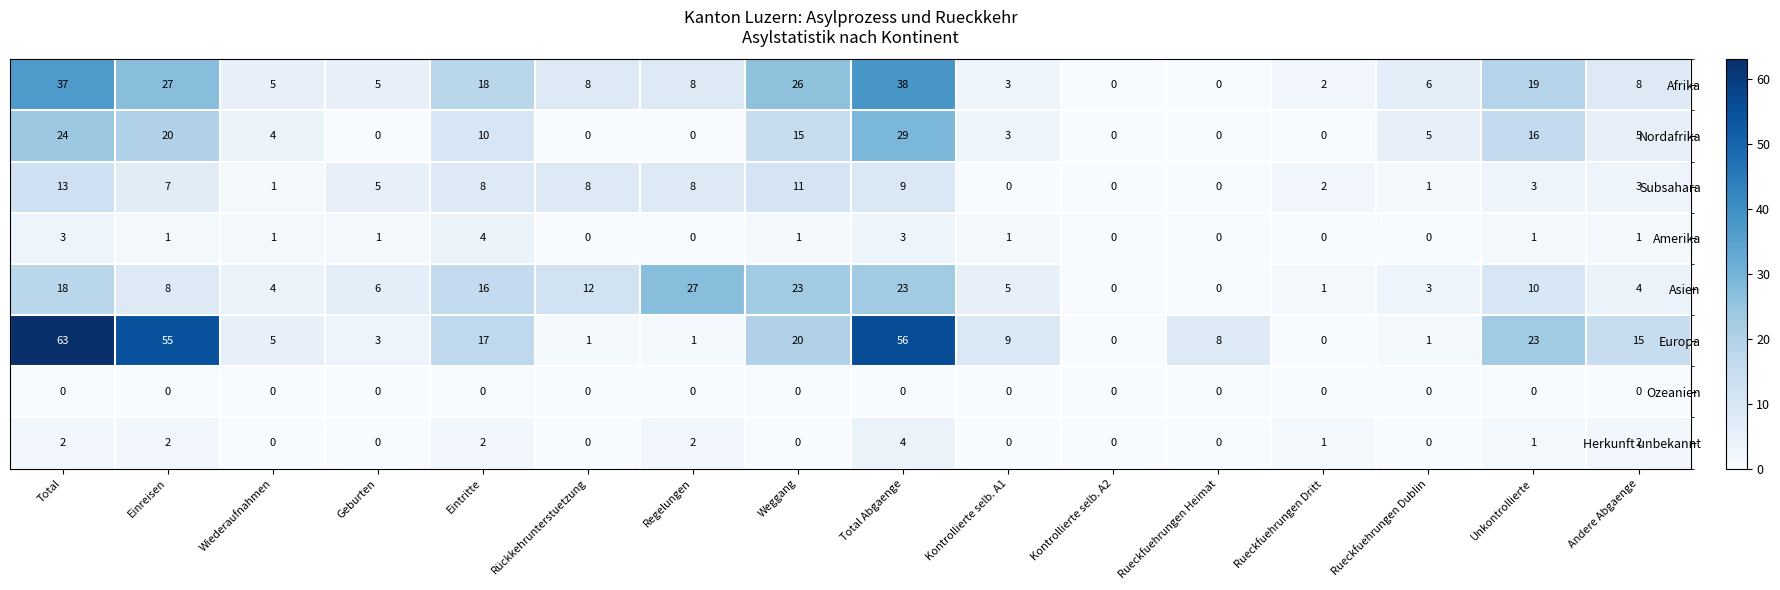

What is the sum of all Nordafrika values?

131